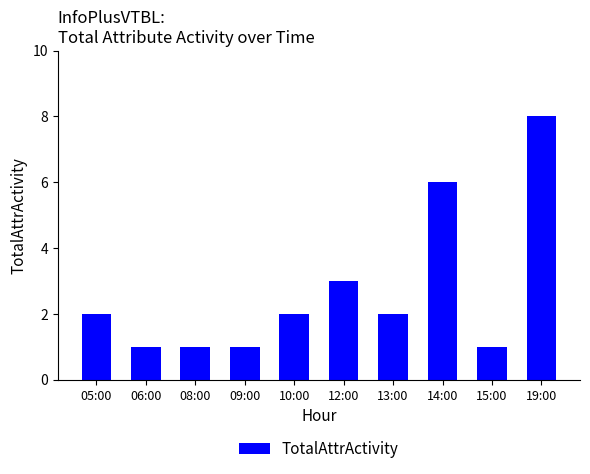

Between 19:00 and 06:00, which is larger?

19:00